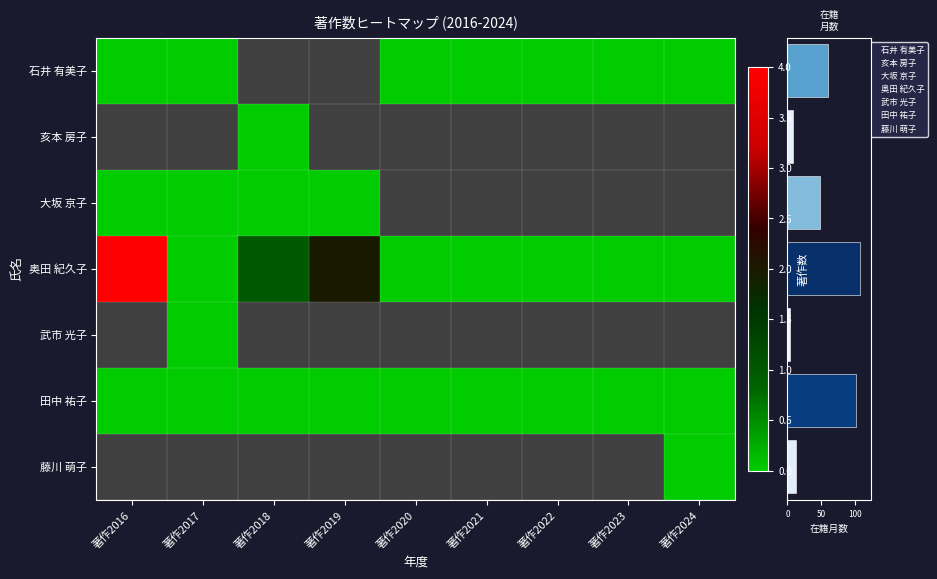

Which category has the highest value in the 石井 有美子 series?

著作2016